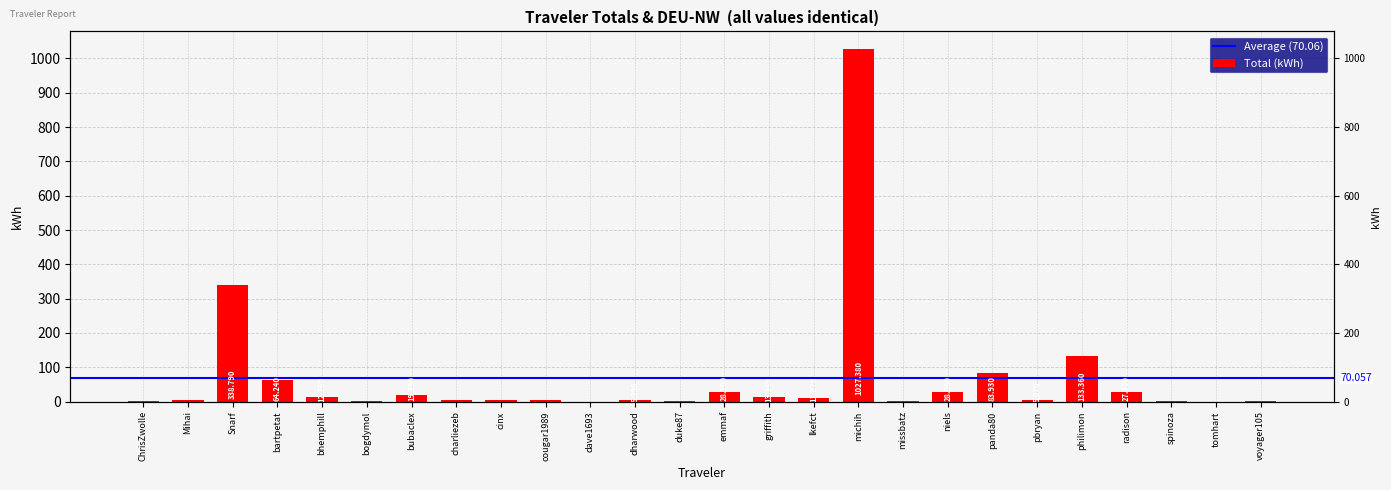

What is the approximate value at philimon?

133.4